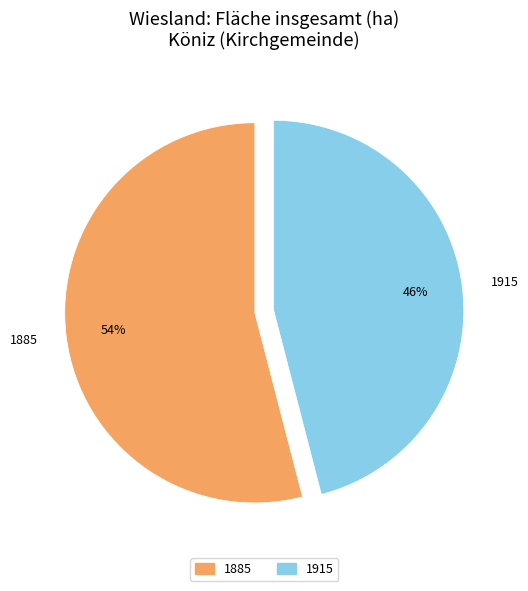

To the nearest percent, what is the difference between the largest and smallest slice percentages?

8%